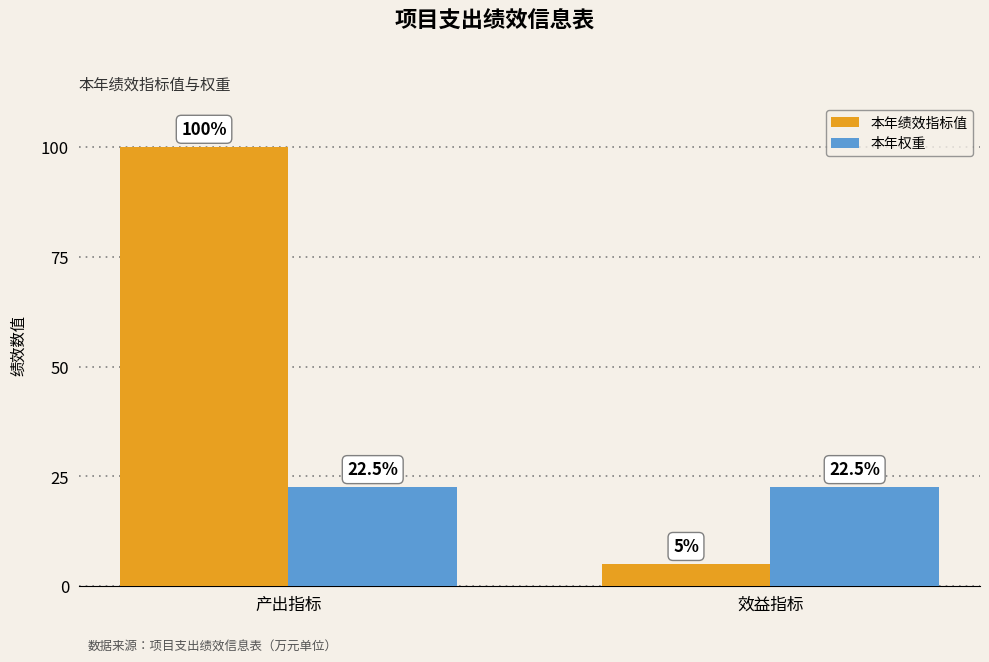

What is the total value across all series at 产出指标?

122.5